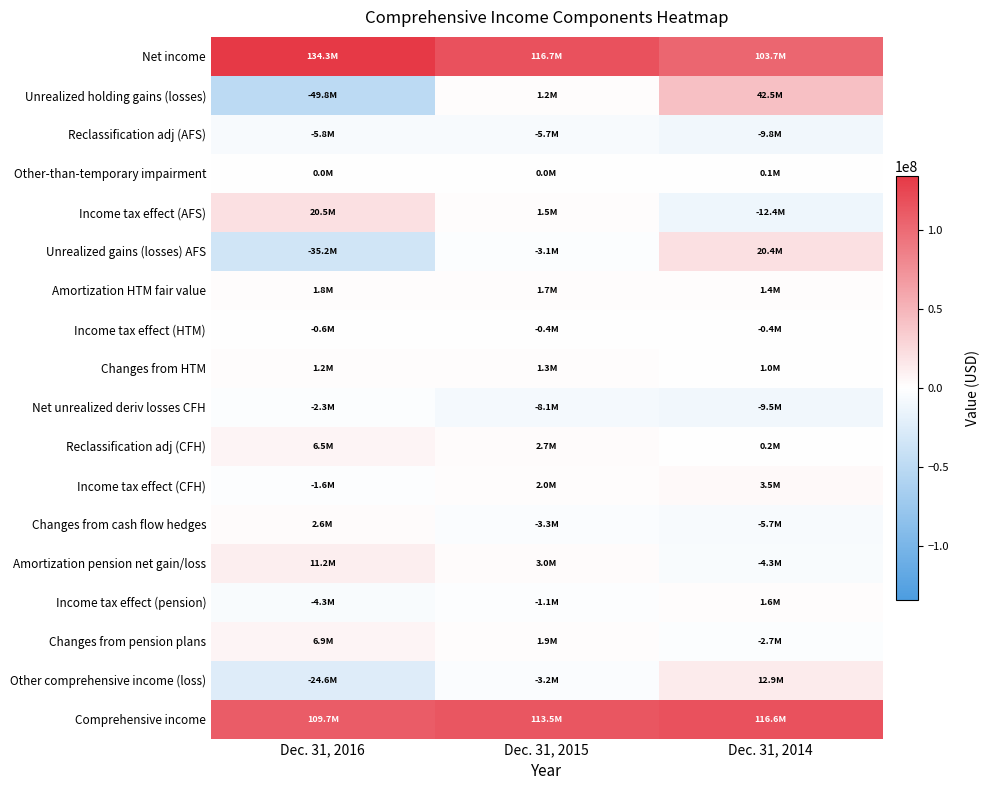

Which series has the largest total across all categories?

Net income